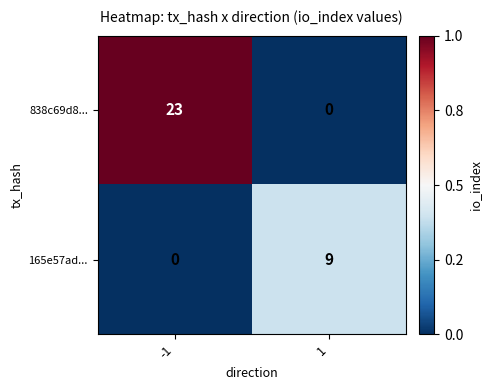

Which series has the largest range (max minus min)?

838c69d8...